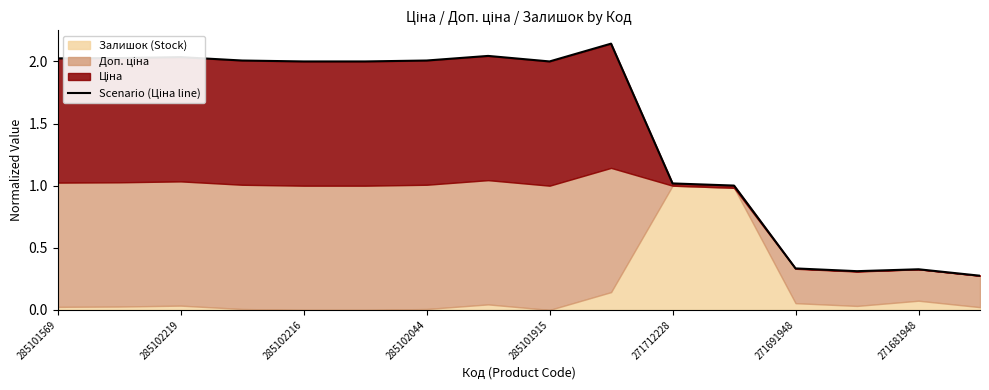

At which label does the data first exceed 2?

285101569